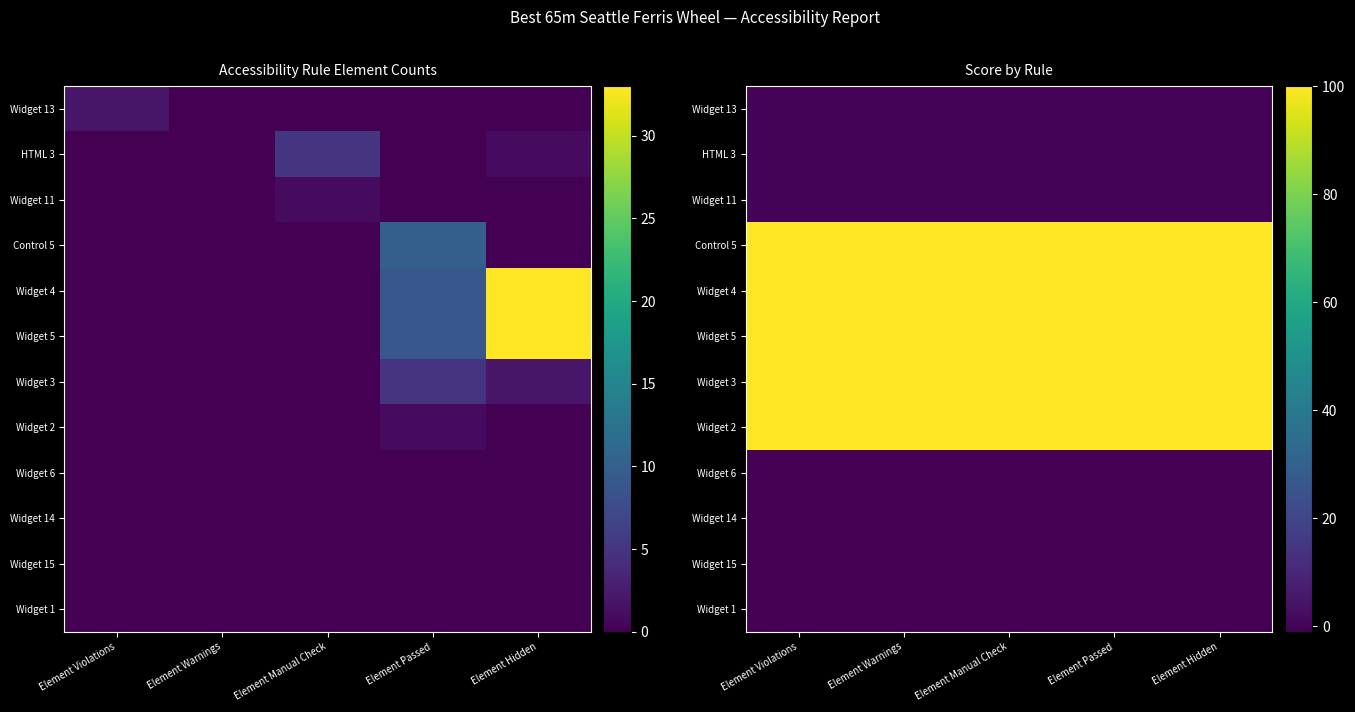

At Element Violations, list the series in order from smallest to largest.

Widget 6, Widget 14, Widget 15, Widget 1, Widget 13, HTML 3, Widget 11, Control 5, Widget 4, Widget 5, Widget 3, Widget 2